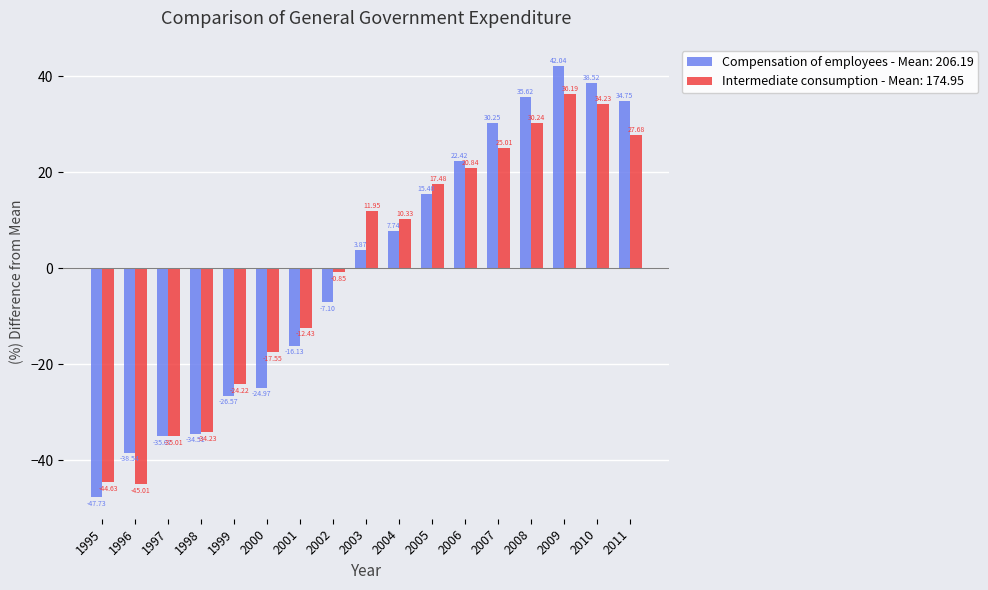

Rank the series at 1995 from highest to lowest value.

Intermediate consumption - Mean: 174.95, Compensation of employees - Mean: 206.19